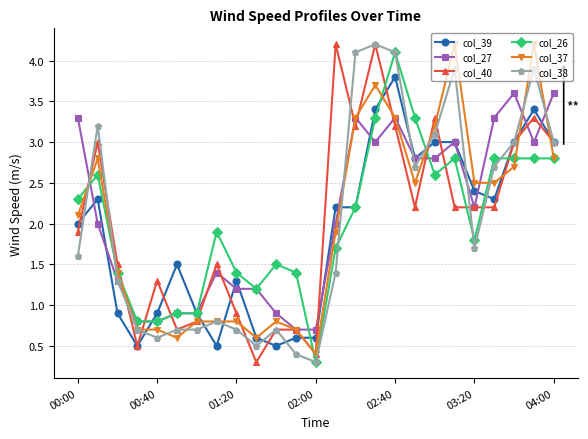

What is the value of the col_26 point at the 20th from the left?

2.8